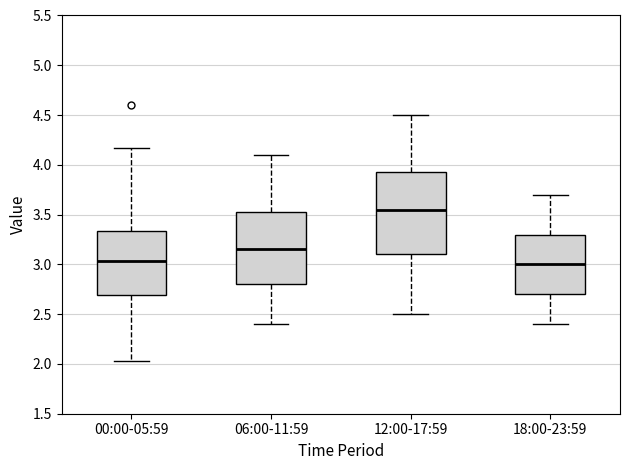

Which box has the highest median line?

12:00-17:59